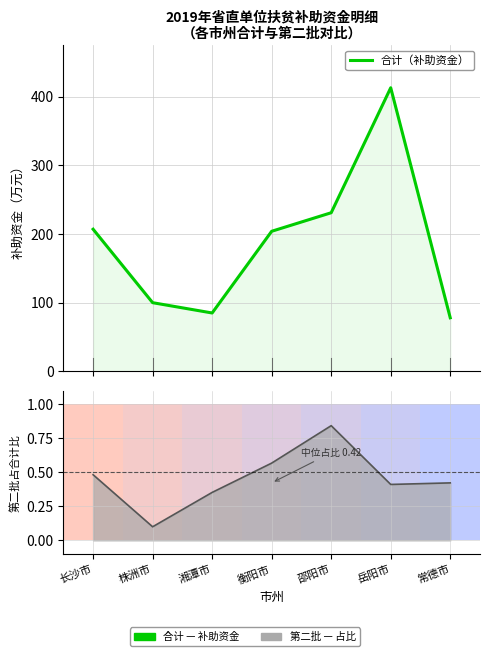

Is the value of 合计（补助资金） at 常德市 greater than the value of 第二批占比 at 邵阳市?

Yes